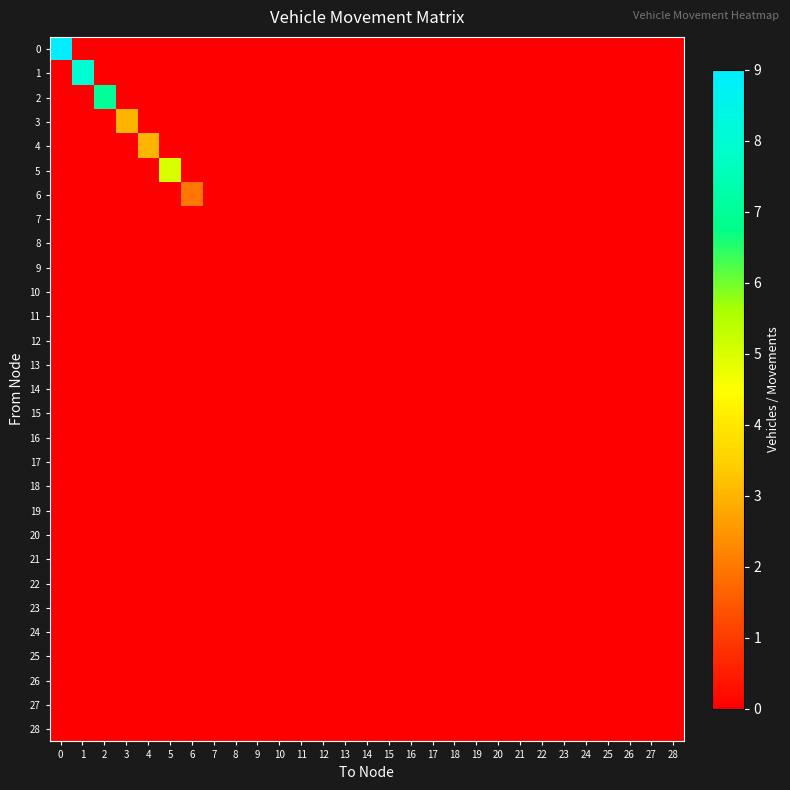

Between 17 and 3, which is larger?

17